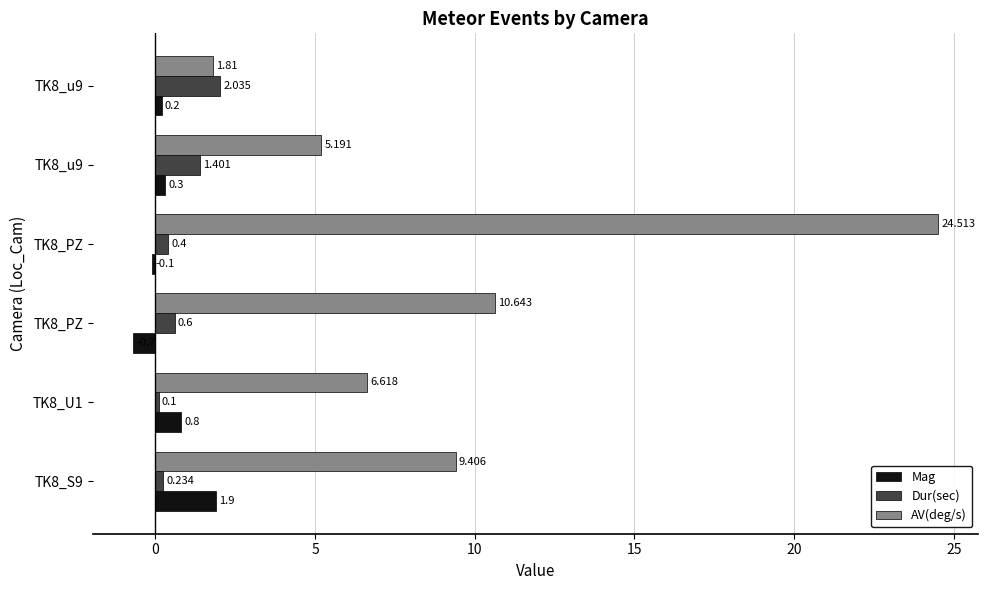

What is the difference between the maximum and minimum values in the AV(deg/s) series?

22.7